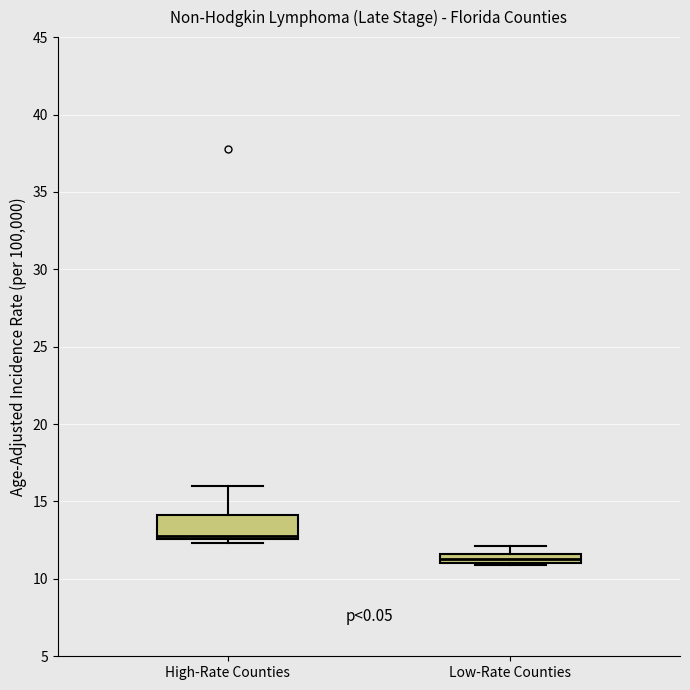

Where is the lower edge of the box for Low-Rate Counties on the y-axis? The values are not printed on the chart, so give them approximately, as read against the axis.

11.0